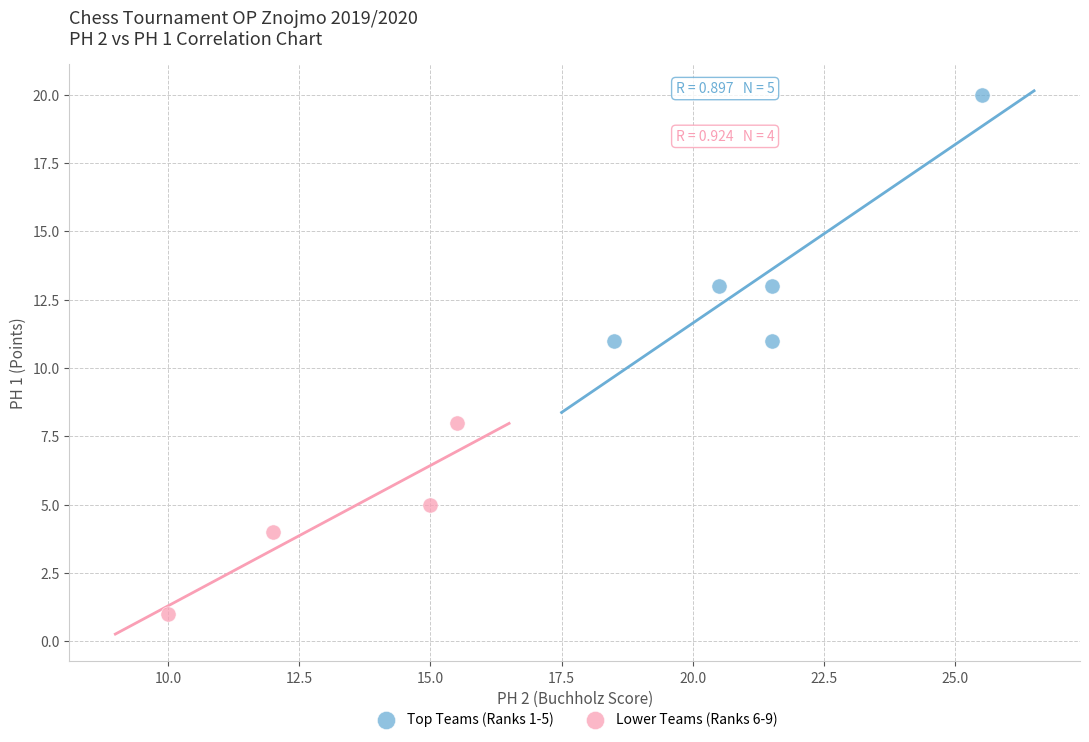

Which series reaches the maximum Y coordinate?

Top Teams (Ranks 1-5)